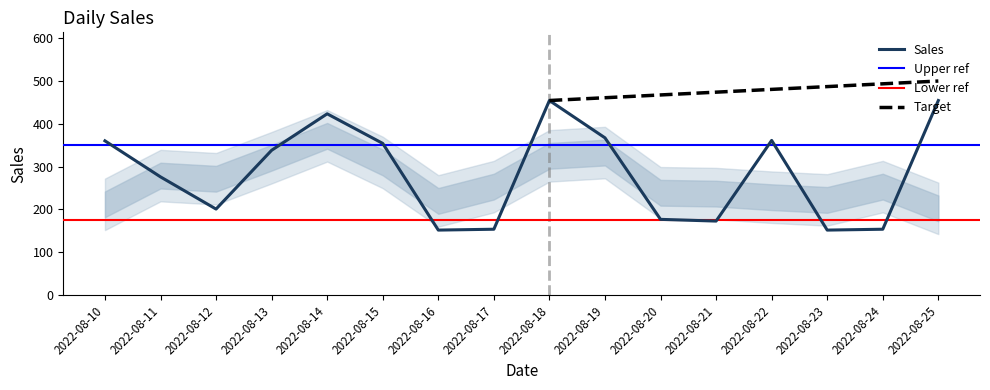

What is the sum of the values at 2022-08-17 and 2022-08-22?

515